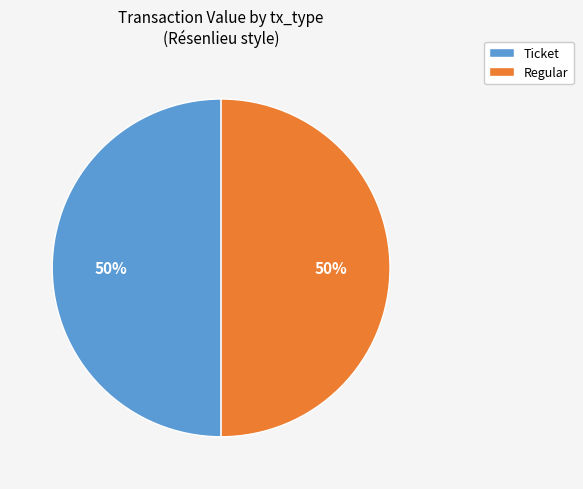

True or false: Ticket accounts for 50% of the total.

True